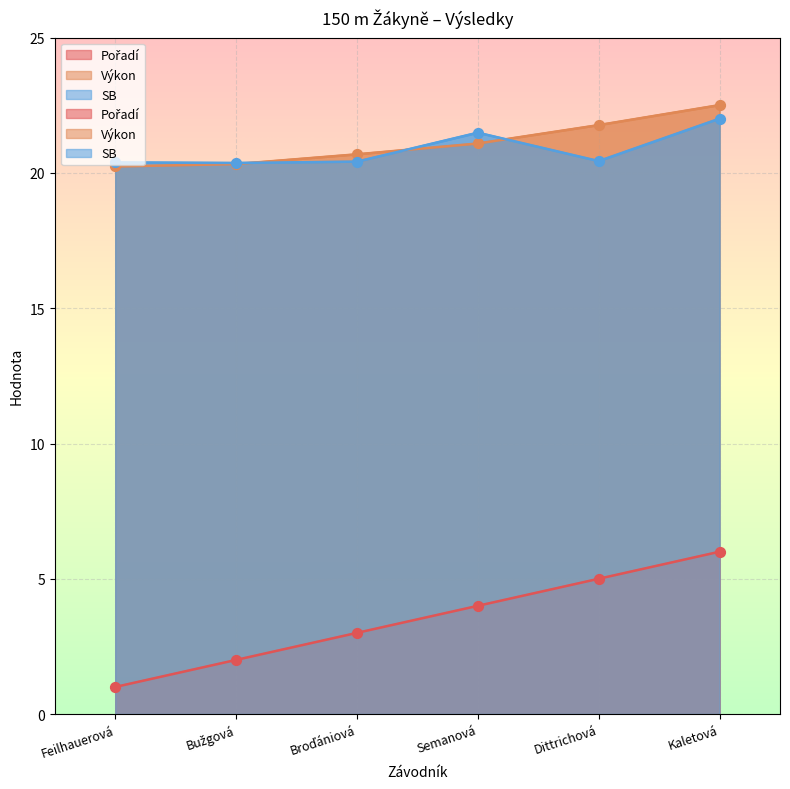

What are all the series names shown in the legend?

Pořadí, Výkon, SB